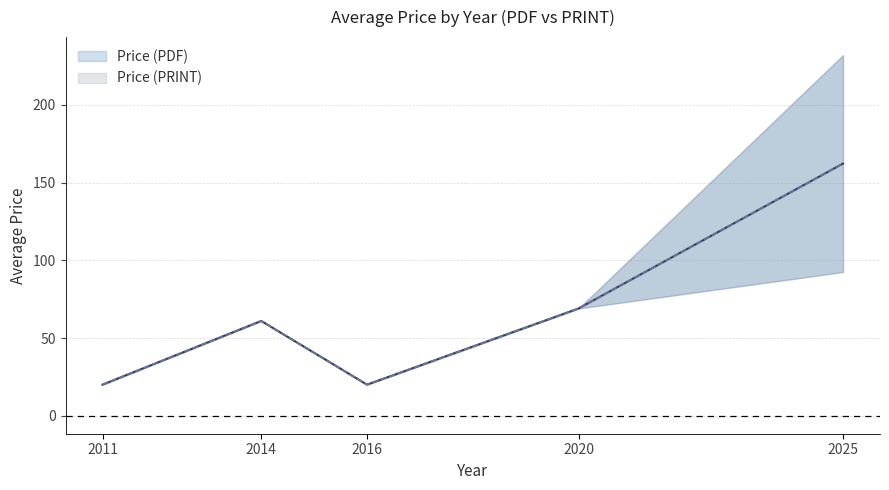

What are all the series names shown in the legend?

Price (PDF), Price (PRINT)